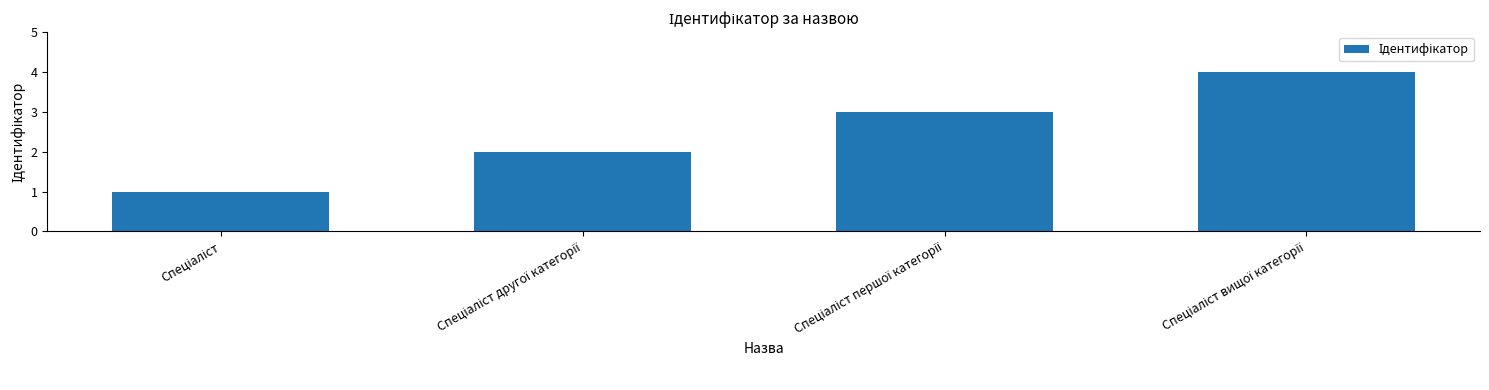

Does the chart contain stacked bars?

No